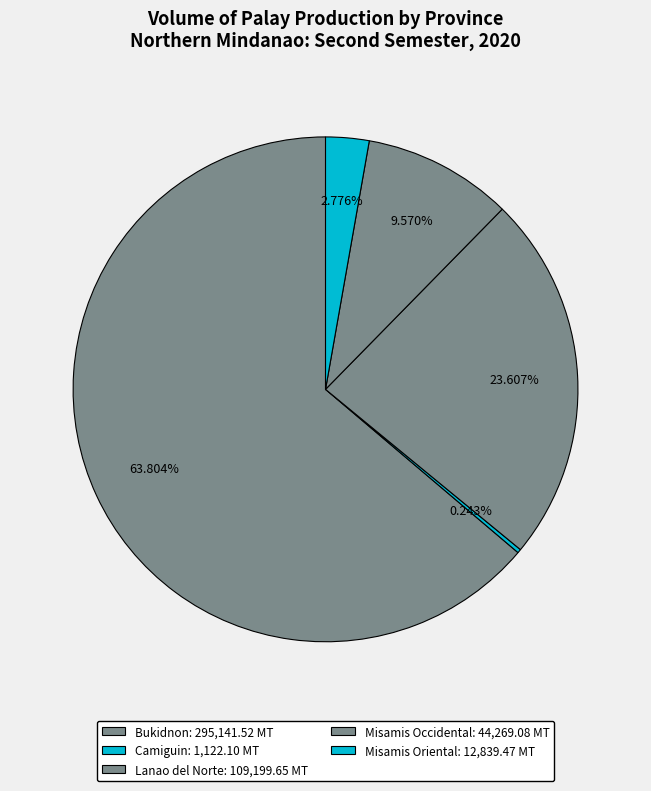

Which category has the smallest portion of the pie?

Camiguin